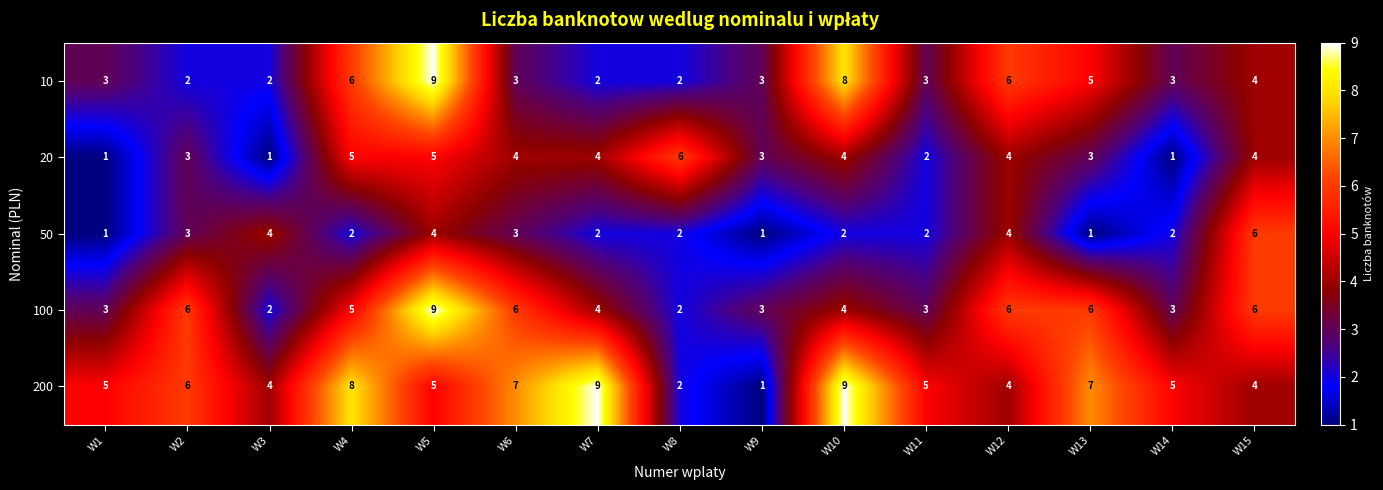

What is the spread (max minus min) of values at W11?

3